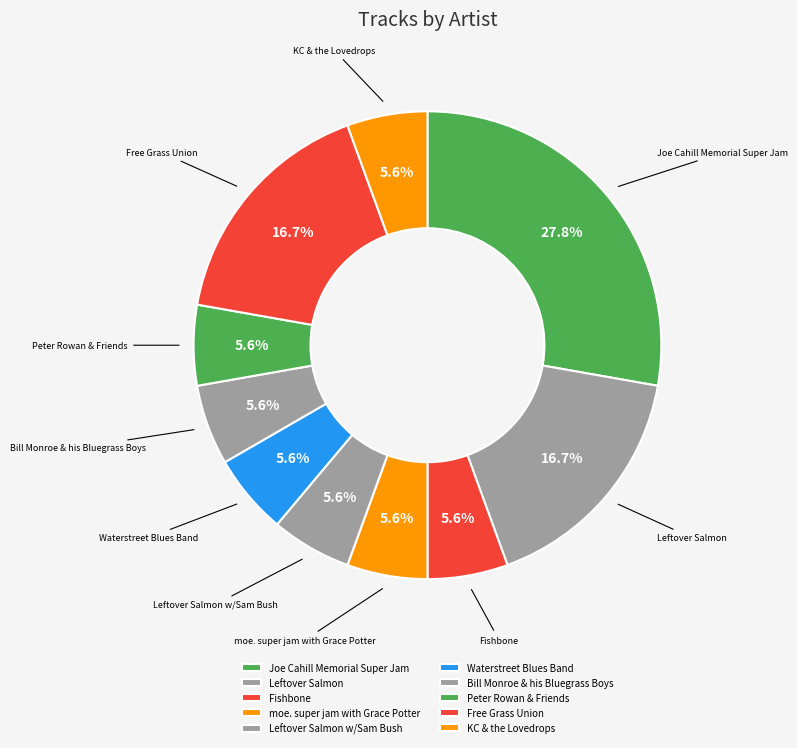

Which category has the biggest portion of the pie?

Joe Cahill Memorial Super Jam